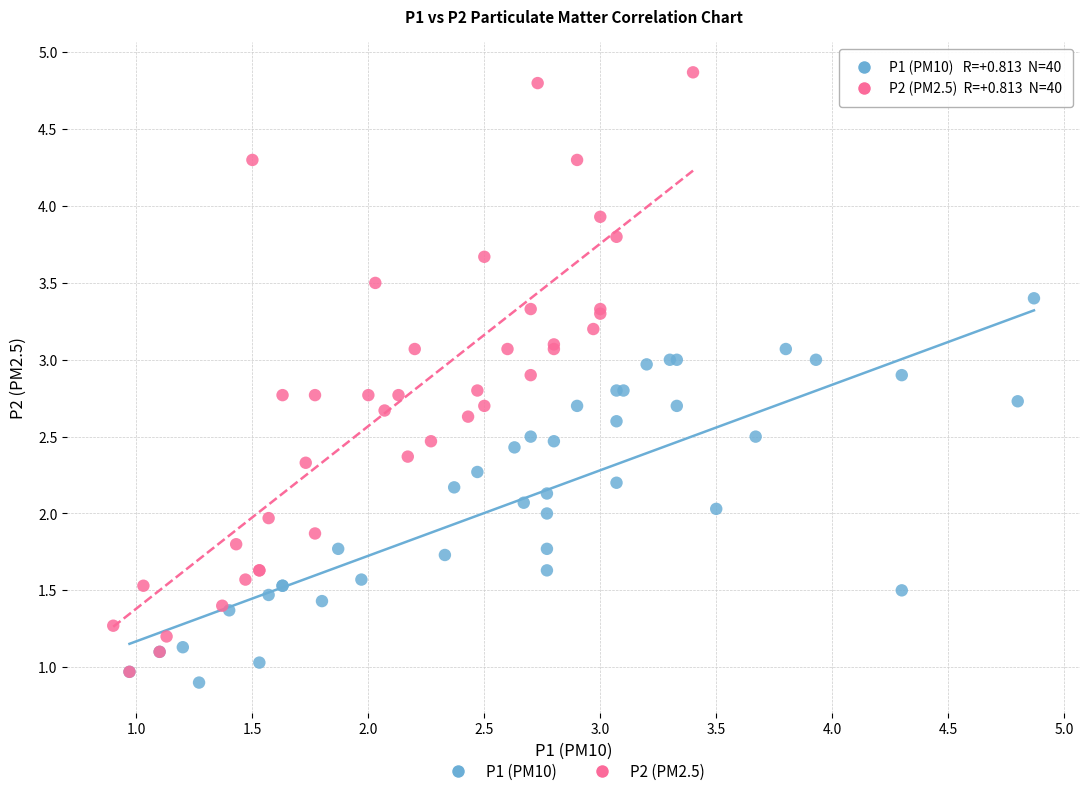

What are all the series names shown in the legend?

P1 (PM10), P2 (PM2.5)